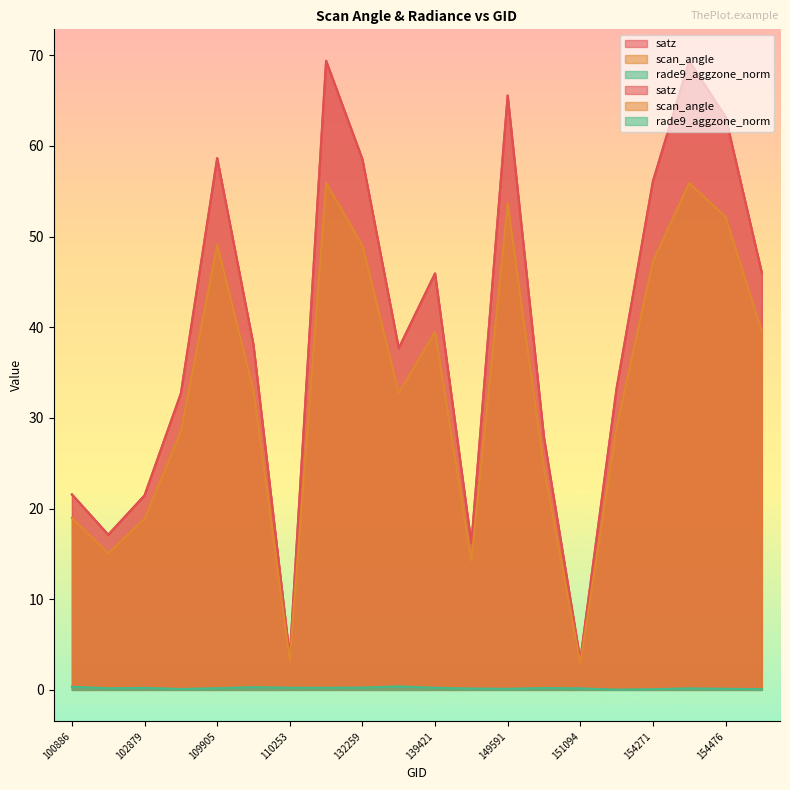

List the series in order of their overall mean, lowest first.

rade9_aggzone_norm, scan_angle, satz